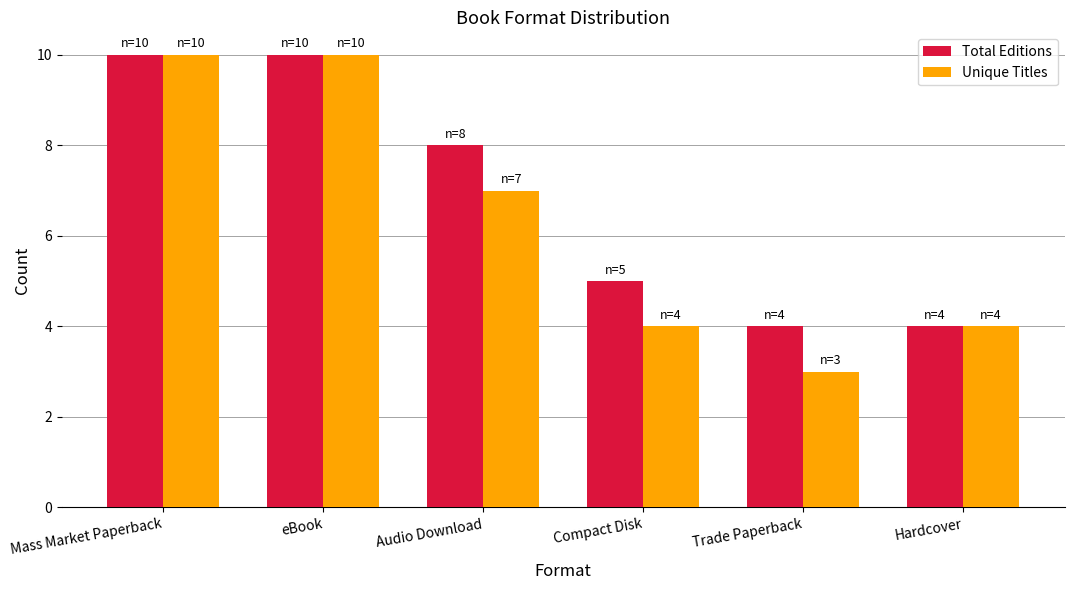

Rank the series at Compact Disk from highest to lowest value.

Total Editions, Unique Titles